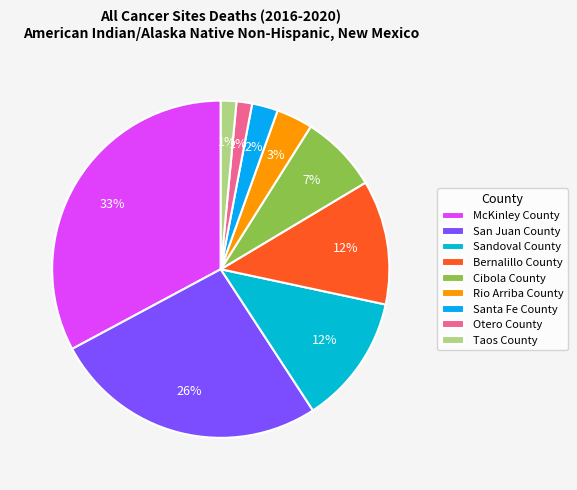

Does Taos County account for over 50% of the chart?

No